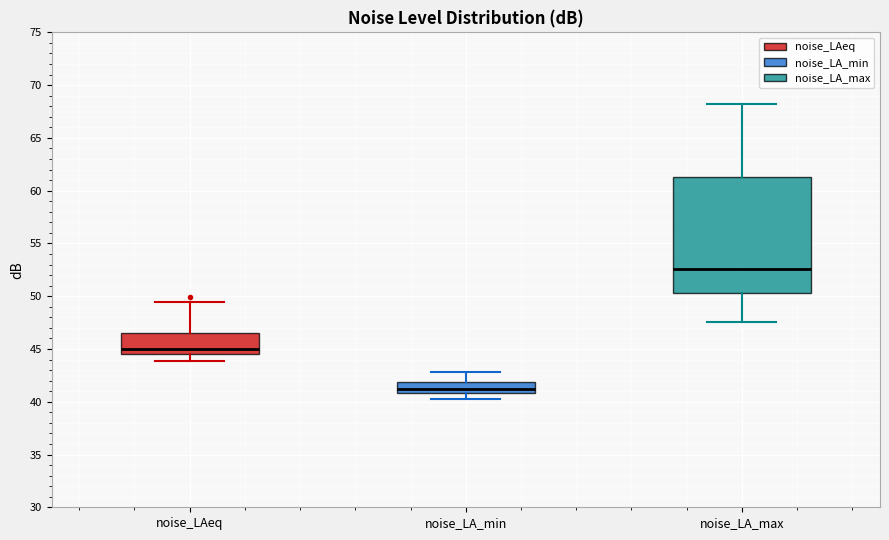

Where does the lower whisker of the box for noise_LA_min end on the y-axis? The values are not printed on the chart, so give them approximately, as read against the axis.

40.0